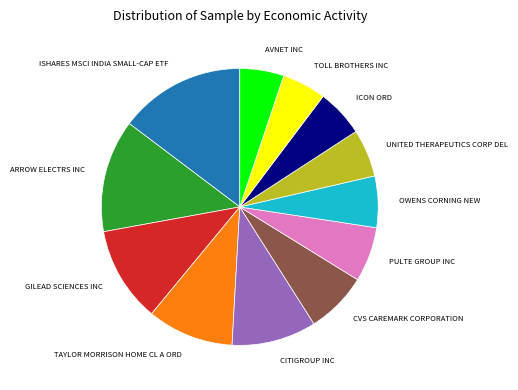

Does any single category account for the majority?

No